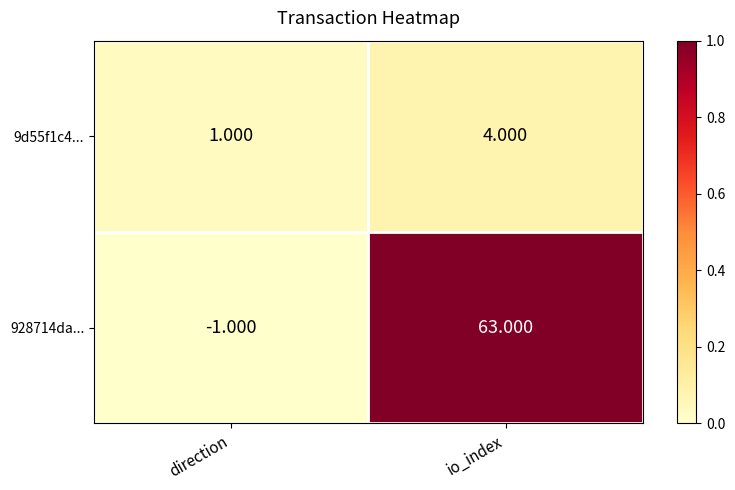

Where is 928714da... nearest to the value 31?

direction